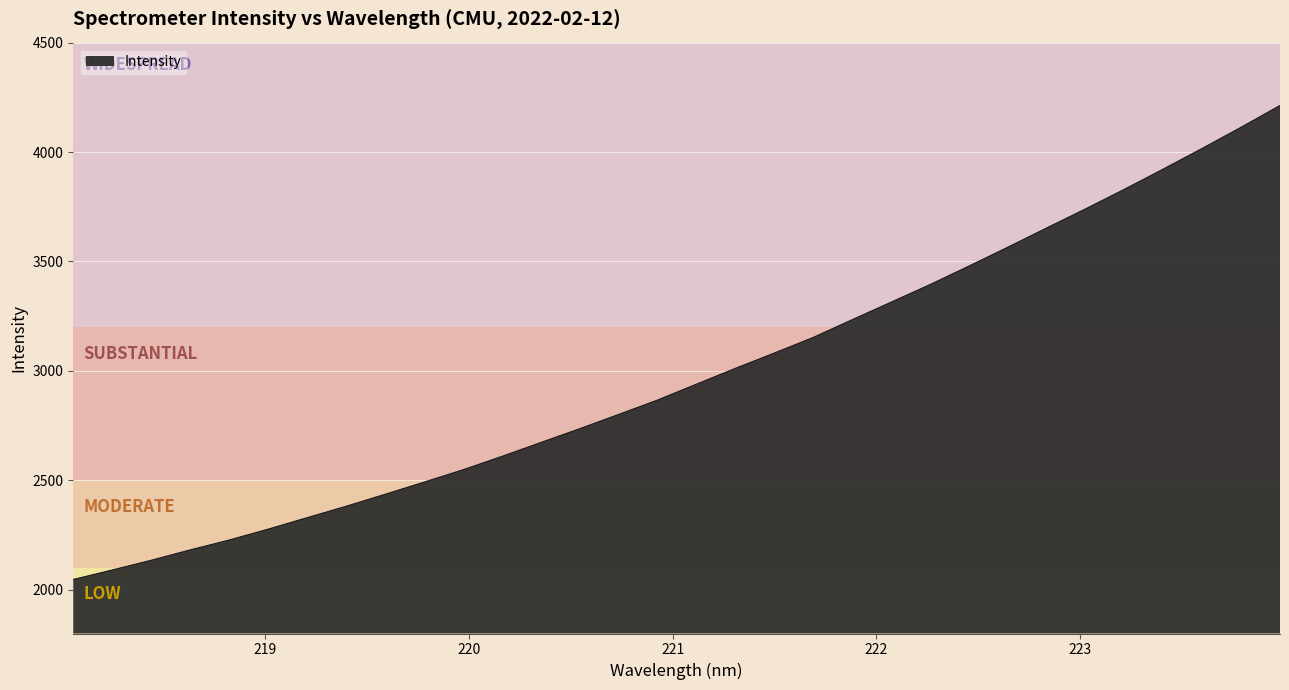

Count the number of data series in this chart.

1